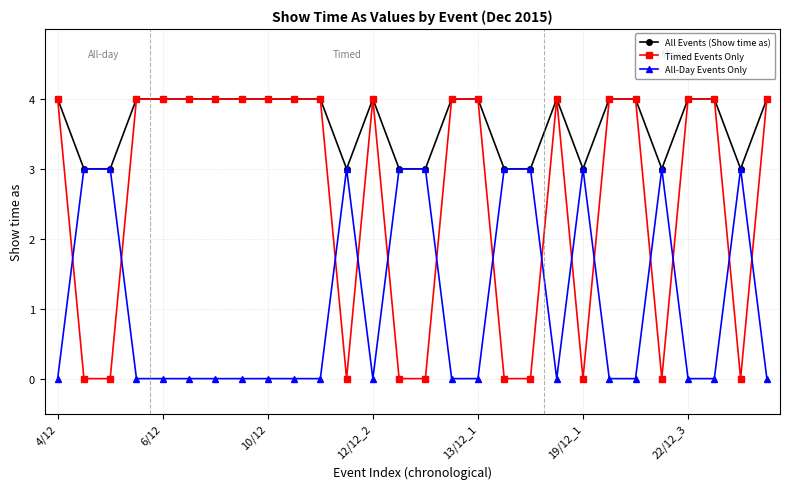

How many lines are shown in the chart?

3